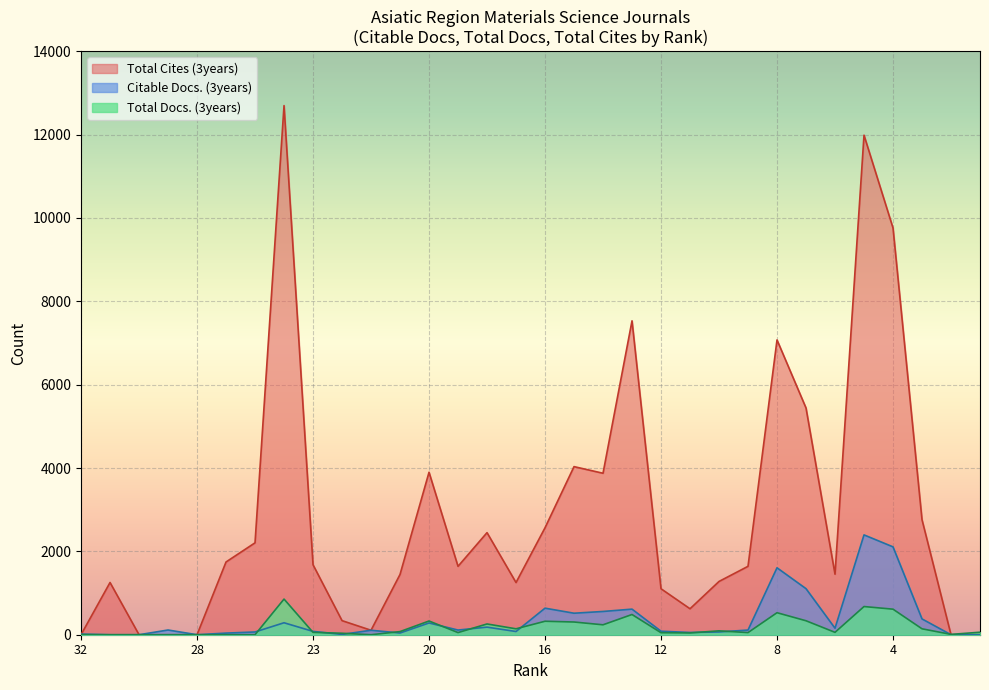

What is the average value of the Total Docs. (3years) series?

182